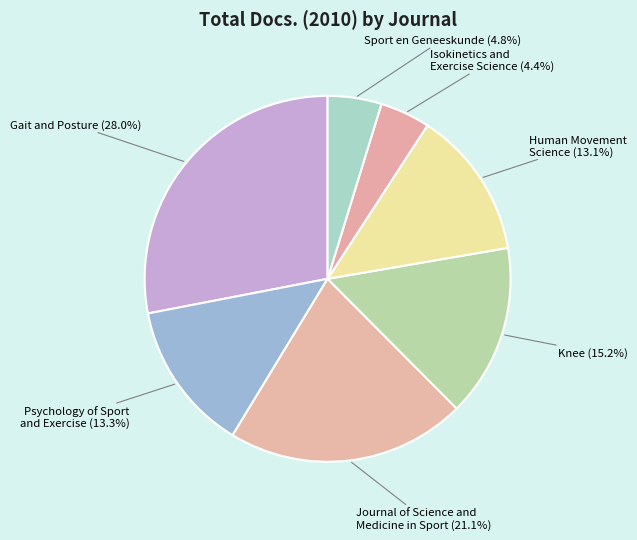

Which has a higher value, Gait and Posture or Psychology of Sport and Exercise?

Gait and Posture